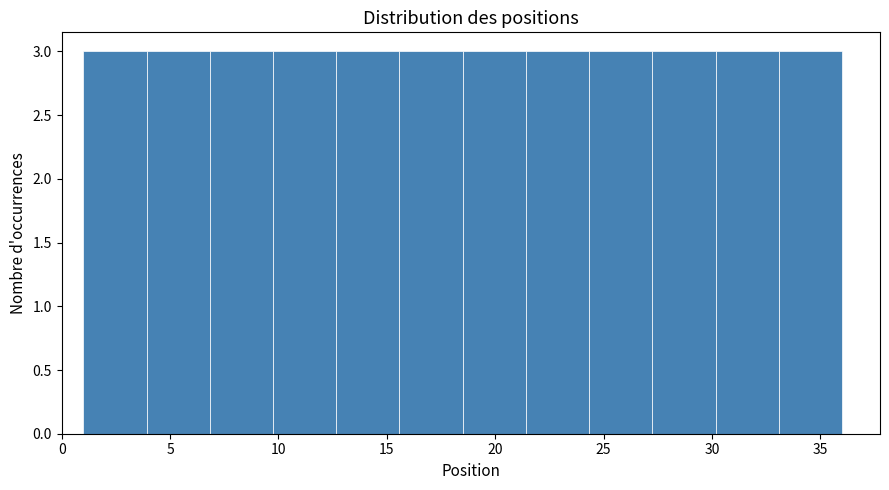

Reading left to right, transcribe this chart: for each bar, give the range it covers on the x-axis and its height. Neither the bar edges nor the heights are printed on the chart, so give them approximately, as read against the axes.

1.0 to 4.0: 3
4.0 to 7.0: 3
7.0 to 10.0: 3
10.0 to 12.5: 3
12.5 to 15.5: 3
15.5 to 18.5: 3
18.5 to 21.5: 3
21.5 to 24.5: 3
24.5 to 27.5: 3
27.5 to 30.0: 3
30.0 to 33.0: 3
33.0 to 36.0: 3